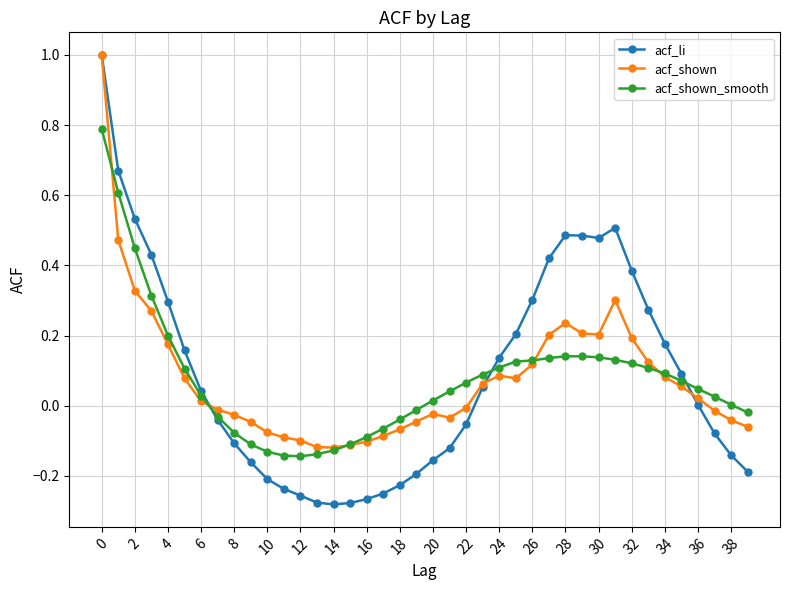

What is the maximum value shown in the chart?

1.0